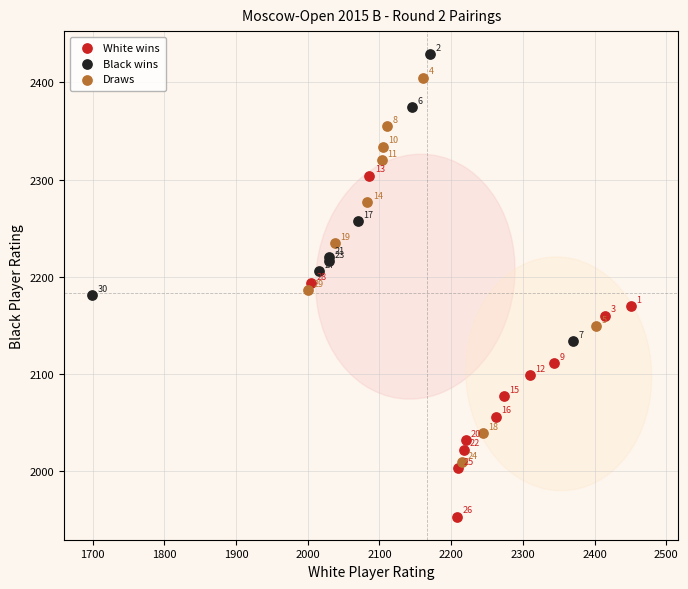

Which series reaches the minimum Y coordinate?

White wins